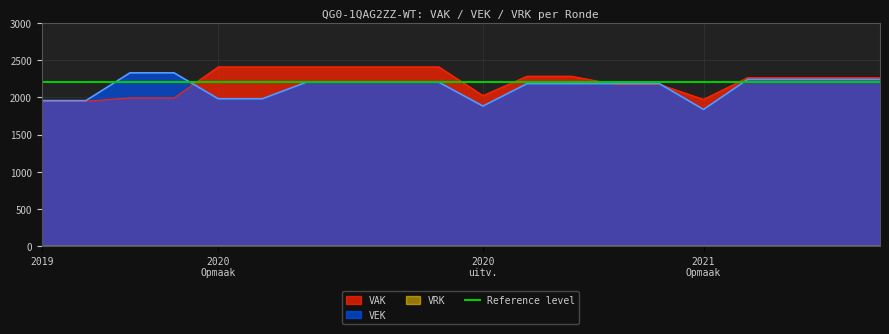

What is the label of the 12th point from the left?

2021 Opmaak - ontwerp